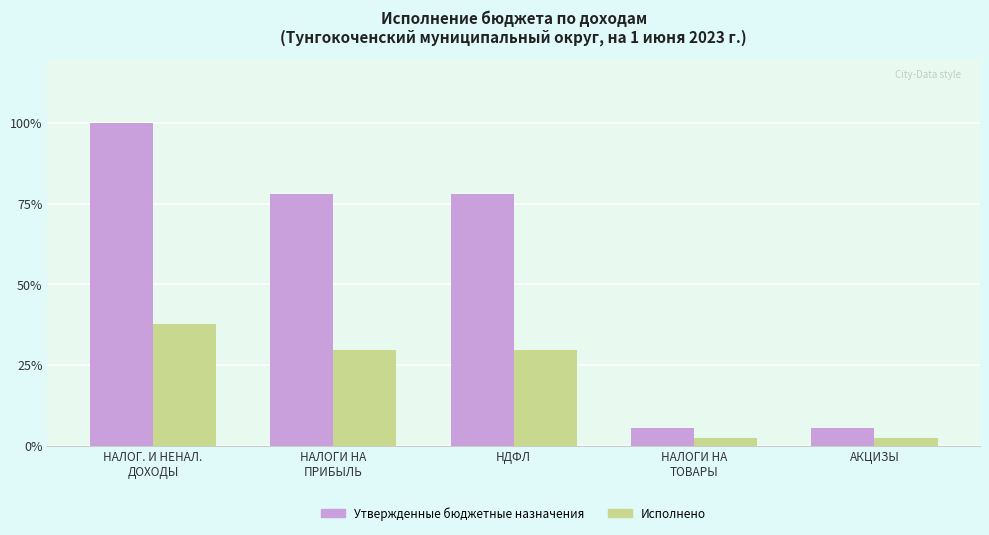

Are the bars horizontal?

No